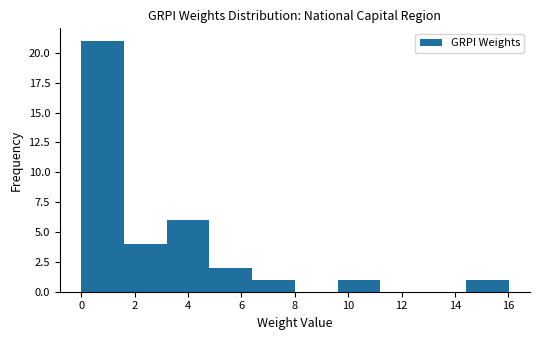

How tall is the bar that spans 0.0 to 1.6 on the x-axis? Neither the bar edges nor the heights are printed on the chart, so give them approximately, as read against the axes.

21